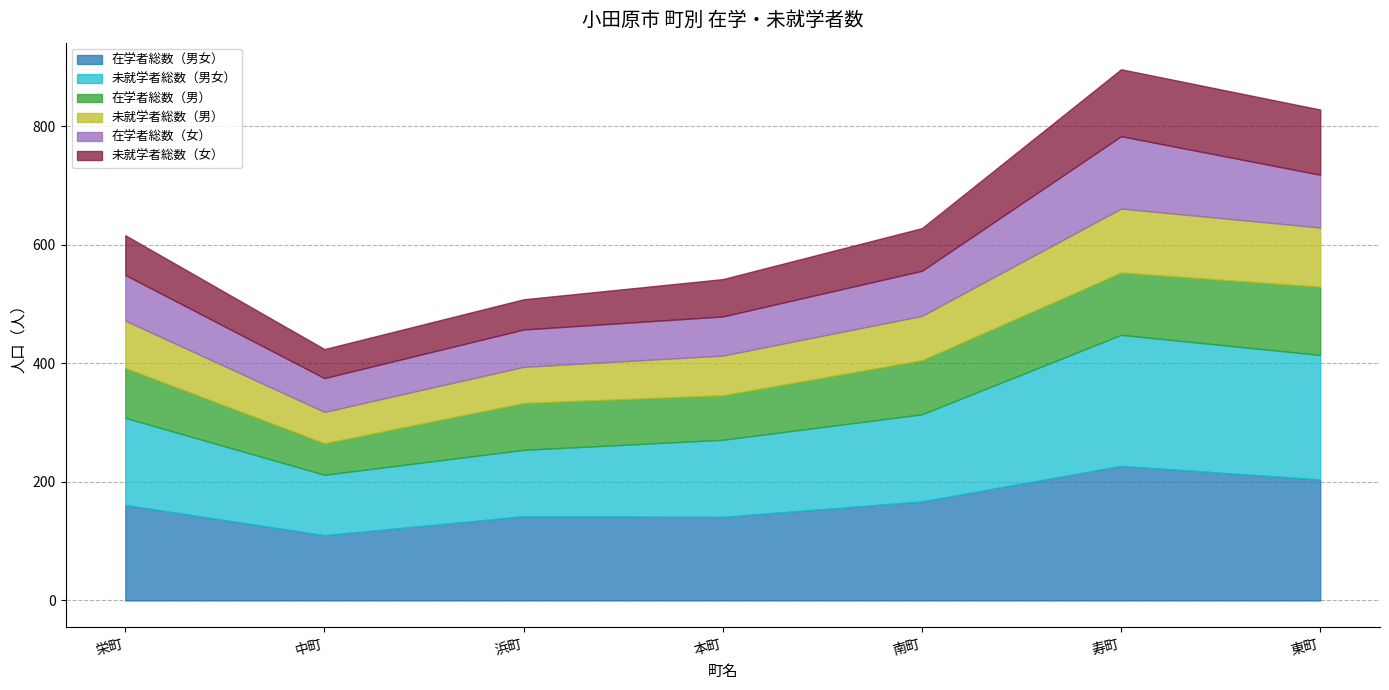

At how many categories does at least one series exceed 204?

2